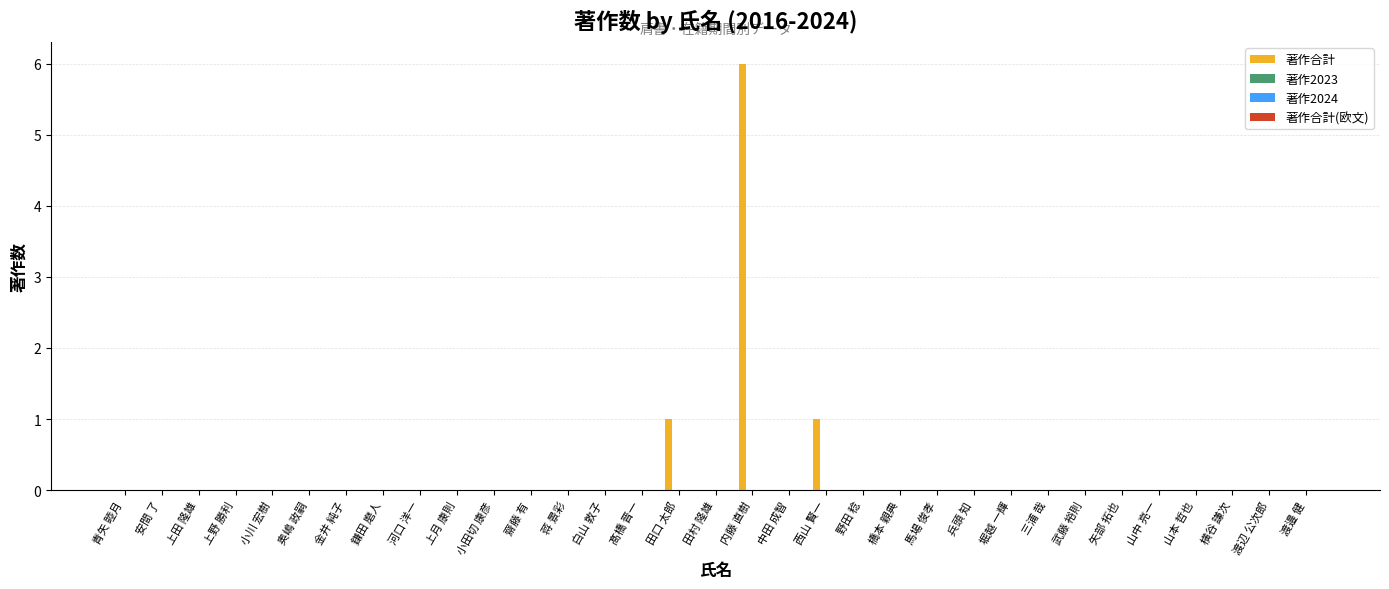

What is the sum of all values?

8